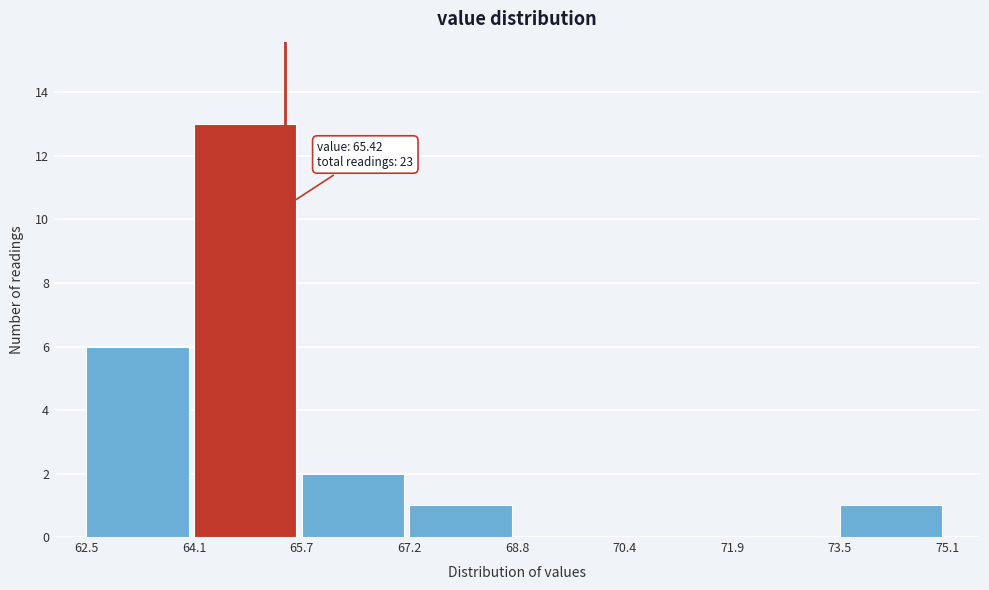

Which range on the x-axis has the tallest bar?

64.1 to 65.7